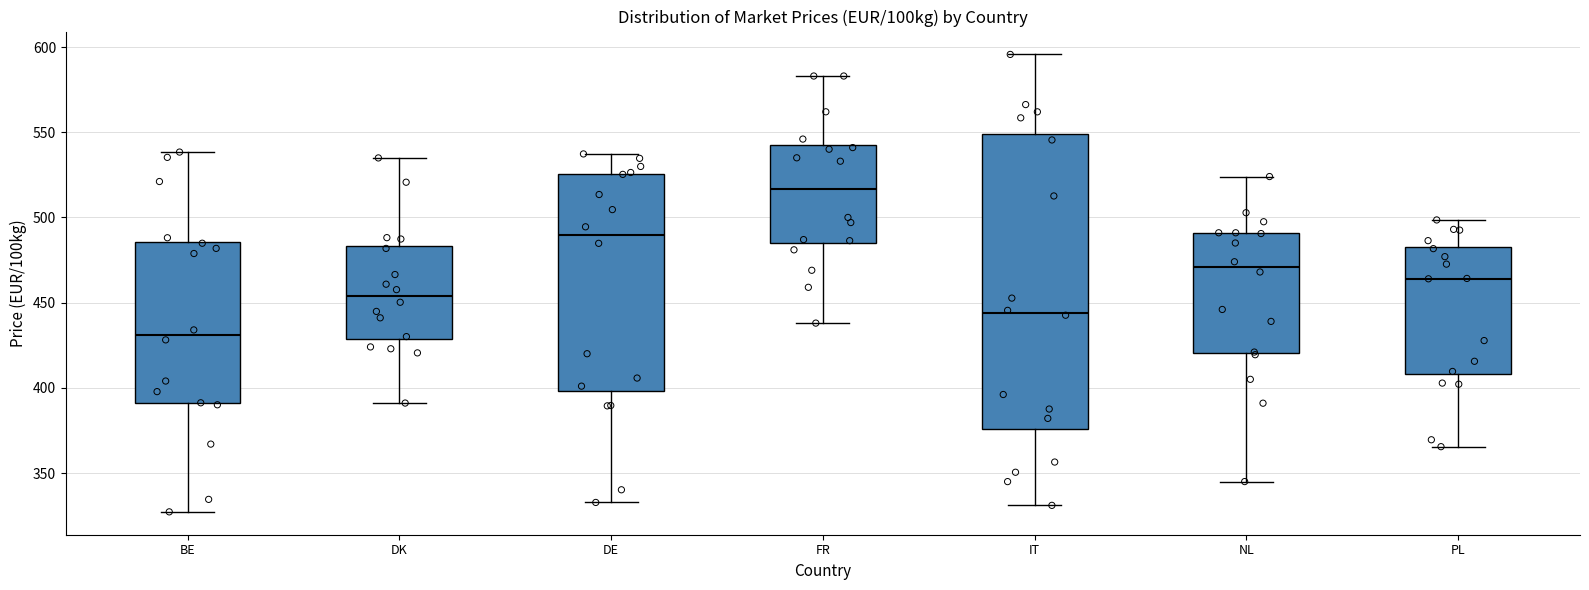

Comparing the boxes themselves (not the whiskers), which one is the tallest?

IT